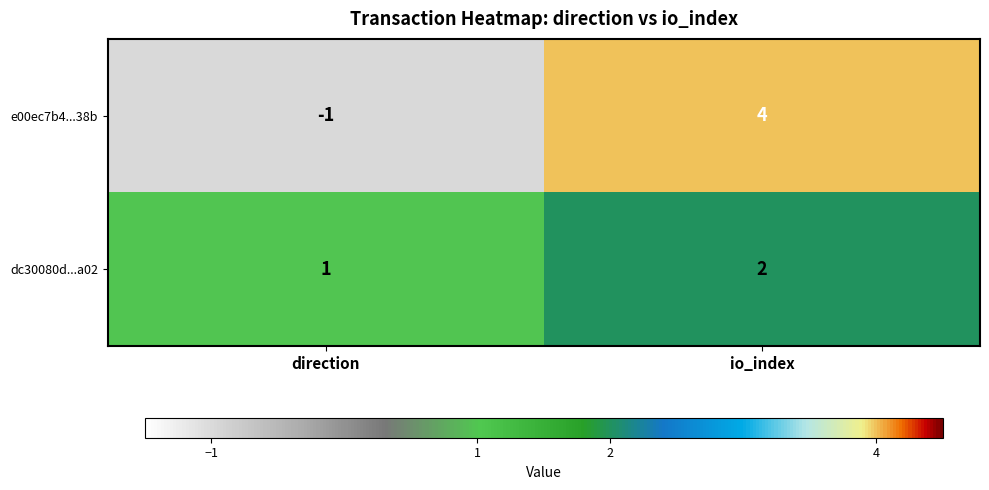

Which category has the lowest value in the dc30080d...a02 series?

direction